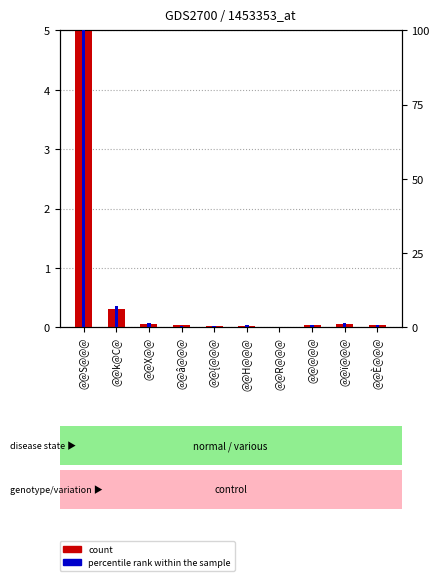

List the series in order of their overall mean, lowest first.

count, percentile rank within the sample